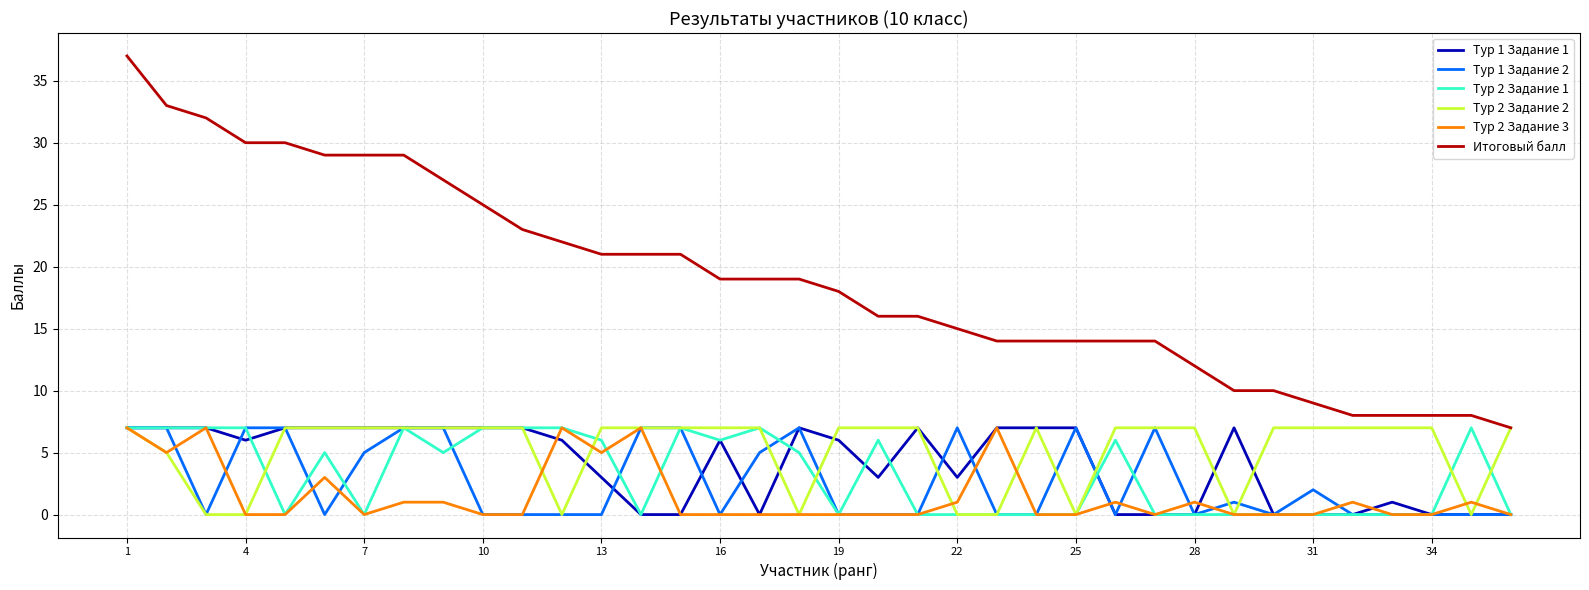

True or false: Тур 1 Задание 1 and Итоговый балл cross at least once.

False